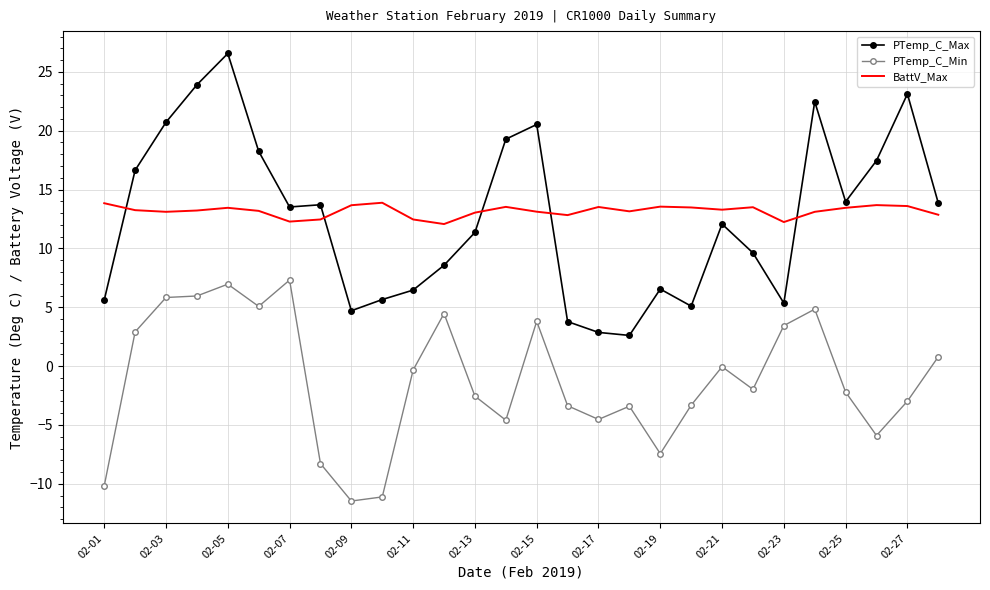

True or false: PTemp_C_Max and PTemp_C_Min intersect in this chart.

False